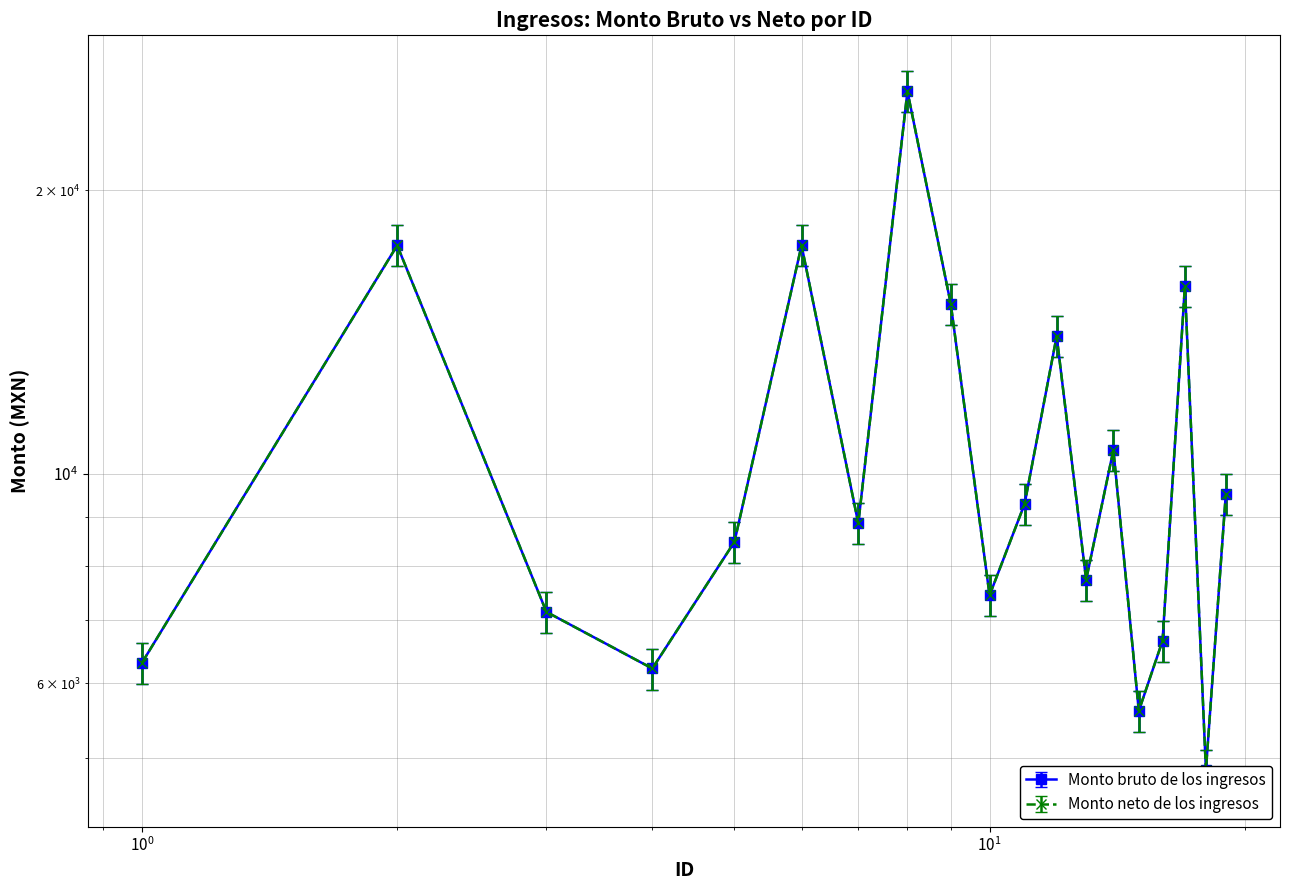

Which series has the widest spread of values?

Monto bruto de los ingresos